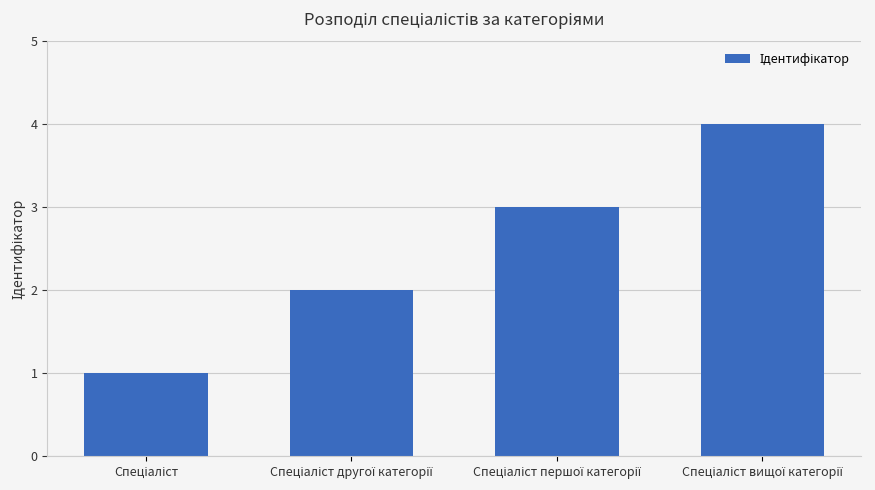

What is the difference between the maximum and minimum values?

3